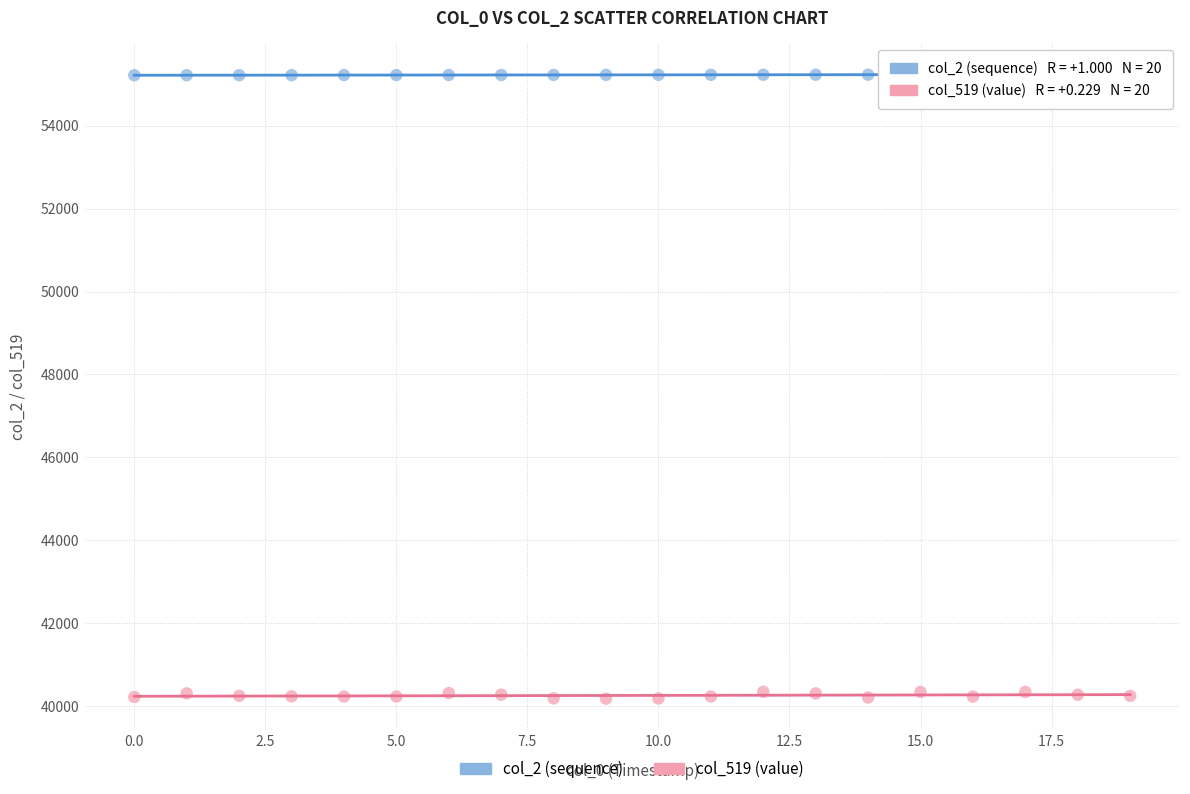

Across all data points, what is the range of Y values (max minus min)?

15065